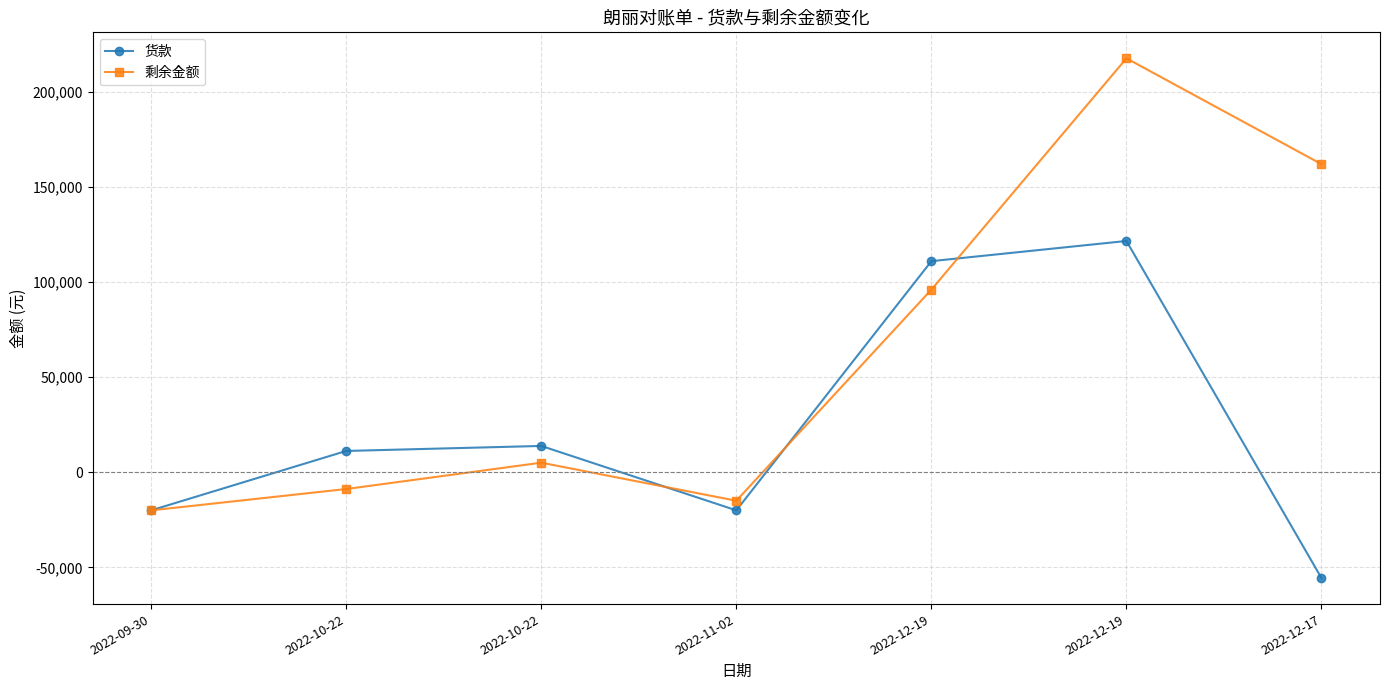

Which has a higher value, 2022-09-30 or 2022-10-22?

2022-10-22